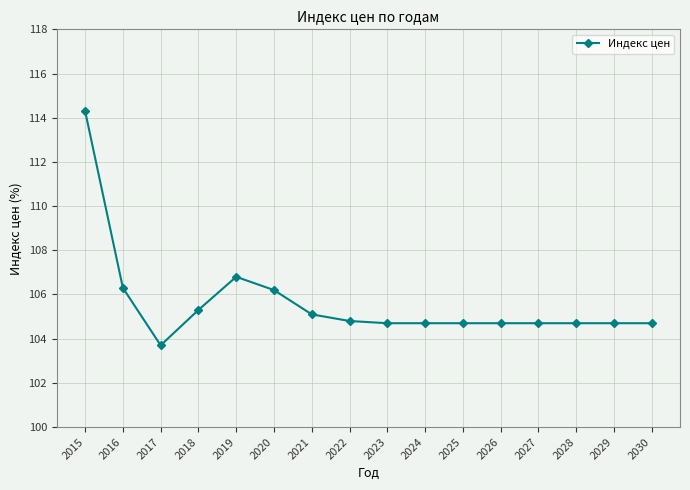

What is the value of the 3rd point from the left?

103.7